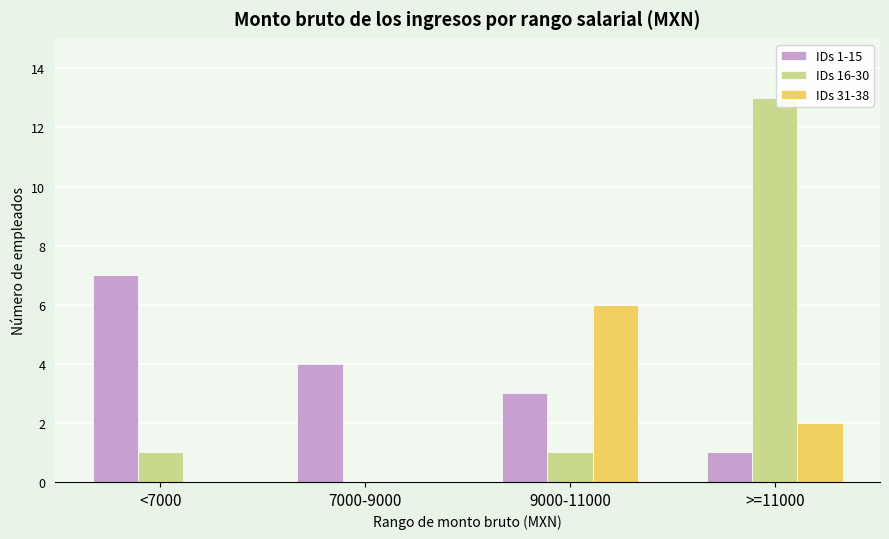

What is the approximate value of IDs 16-30 at >=11000, to the nearest 5?

15